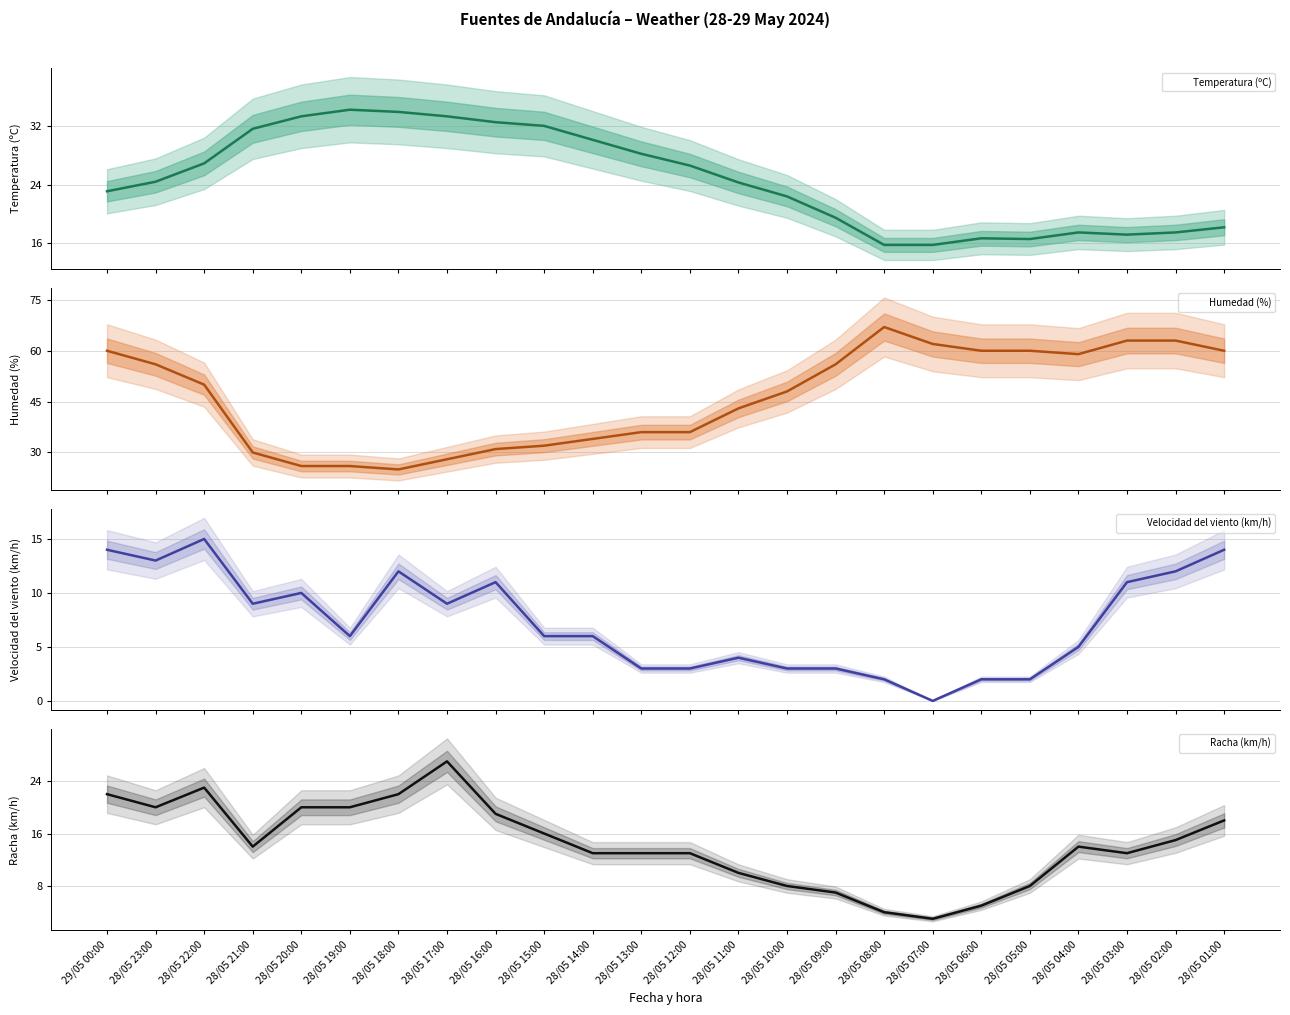

Is the value of Racha (km/h) at 28/05 10:00 greater than the value of Humedad (%) at 28/05 04:00?

No